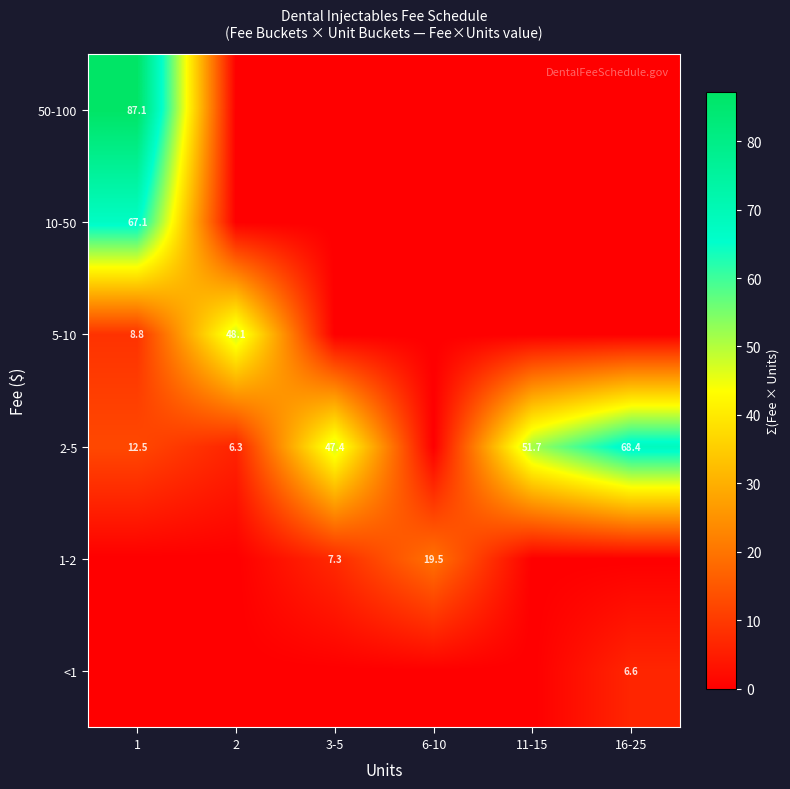

Is the value of 10-50 at 1 greater than the value of <1 at 16-25?

Yes